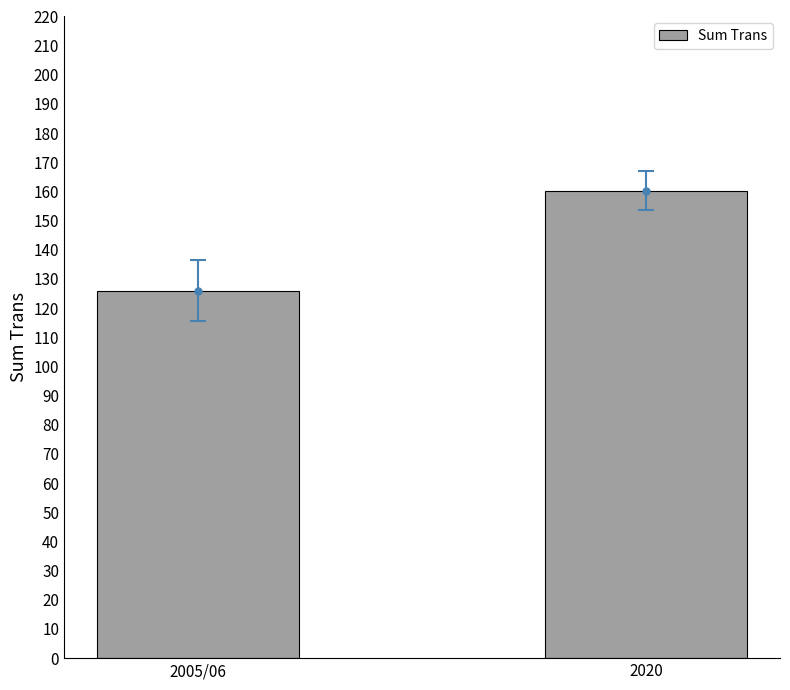

Which category has the lowest value across all series?

2005/06